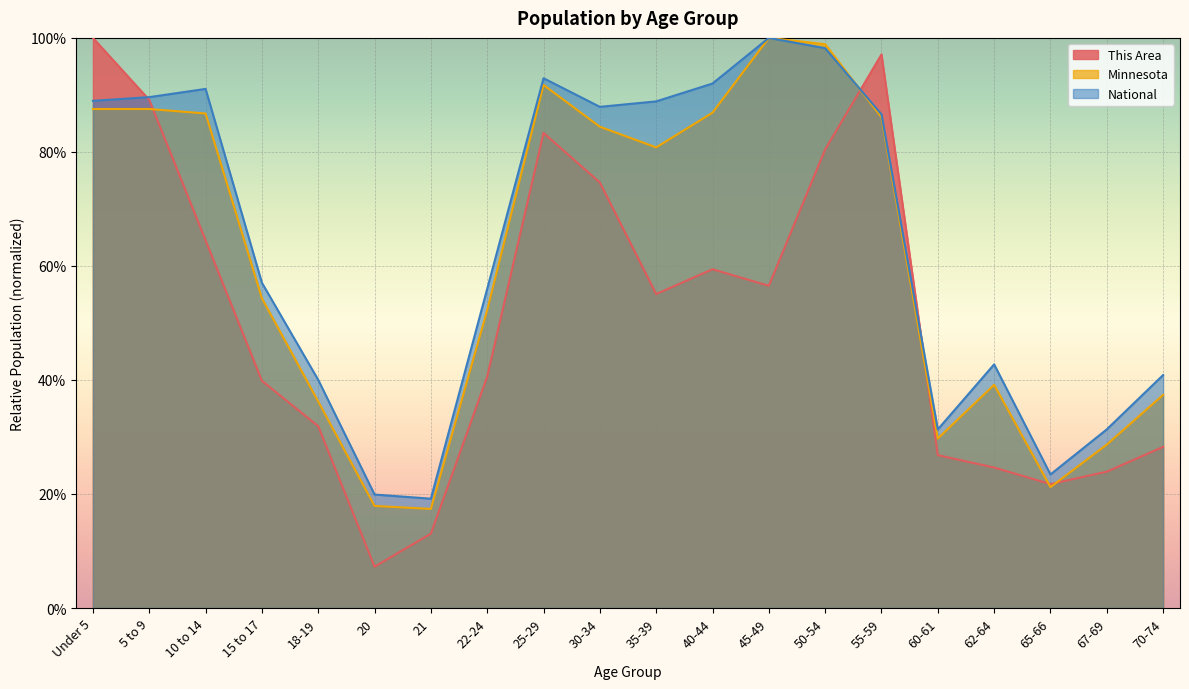

What is the label of the 7th point from the right?

50-54